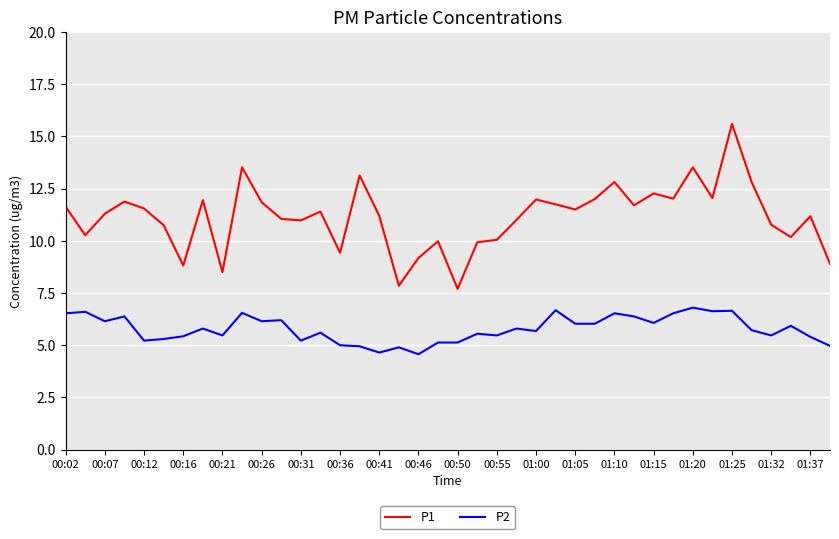

What are all the series names shown in the legend?

P1, P2